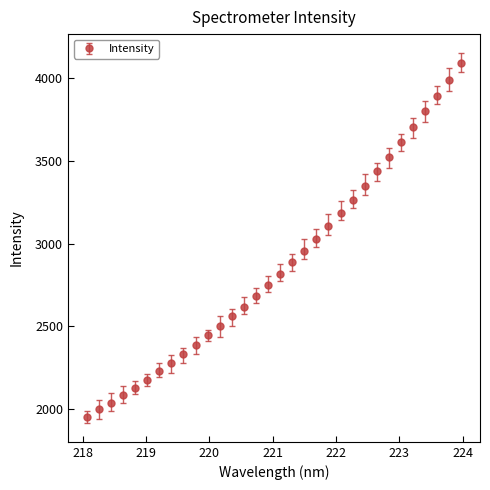

What is the difference between the maximum and minimum values?

2138.9